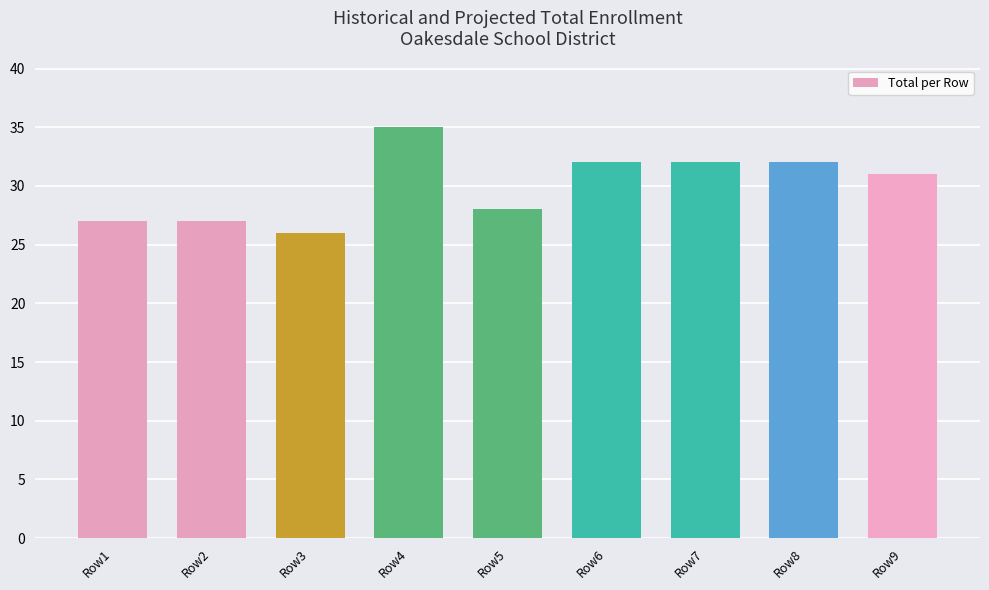

What is the difference between the second highest and minimum values?

6